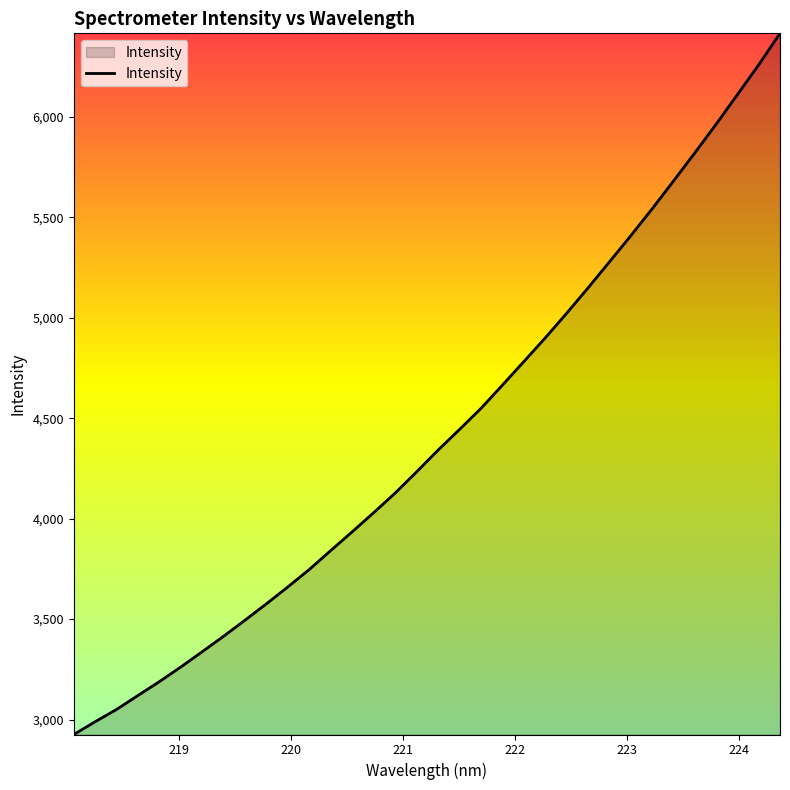

Count the number of data series in this chart.

1